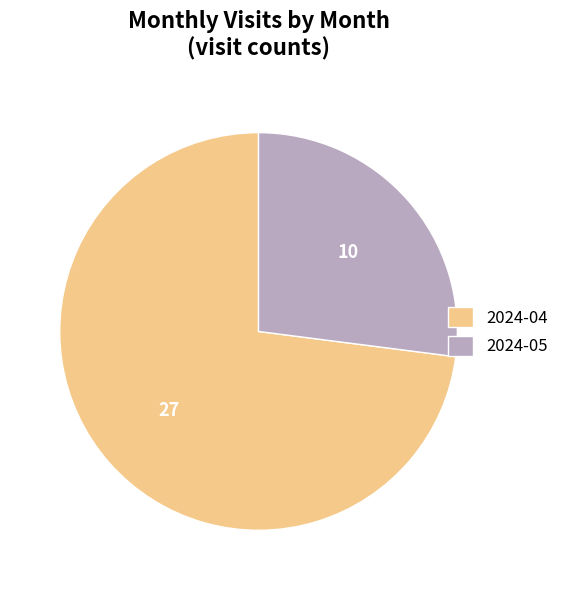

Approximately how many times larger is the value at 2024-04 compared to 2024-05?

2.7